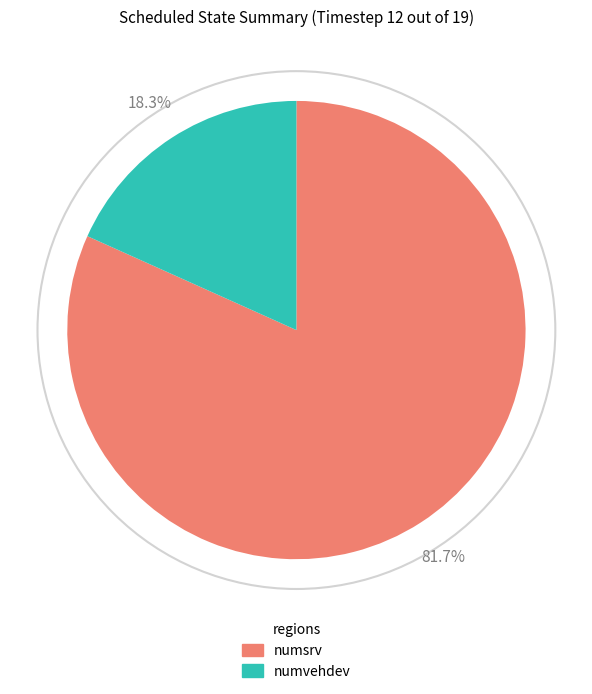

Which has a higher value, numsrv or numvehdev?

numsrv